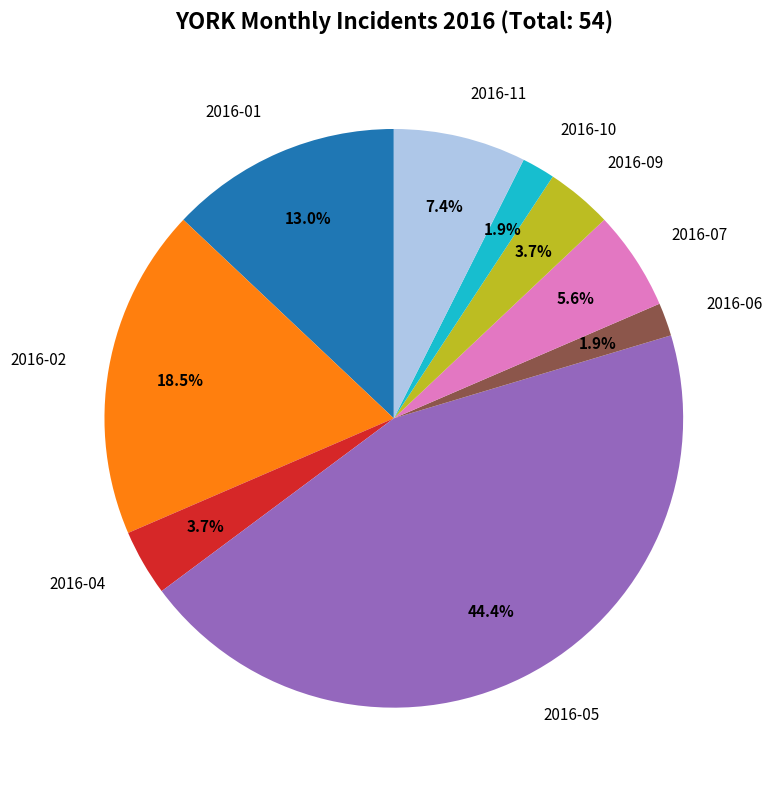

What is the ratio of the value at 2016-02 to the value at 2016-09?

5.0